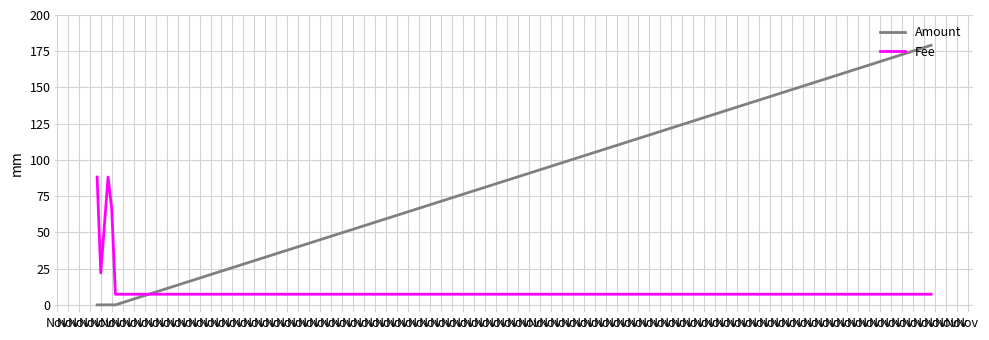

True or false: Fee and Amount intersect in this chart.

True